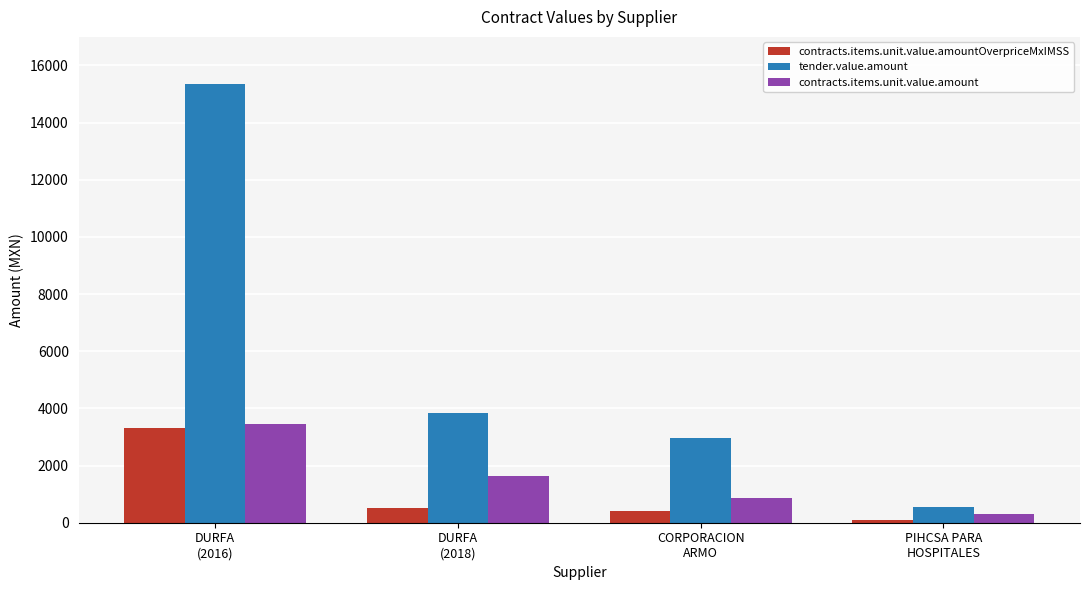

The contracts.items.unit.value.amount series shows 3465.0 at DURFA
(2016). True or false?

True